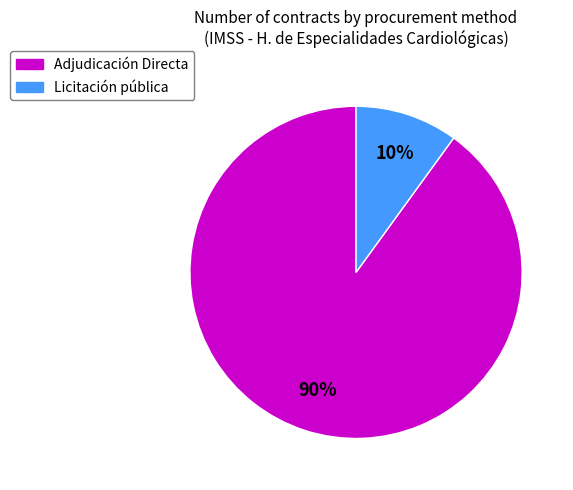

To the nearest percent, what is the difference between the largest and smallest slice percentages?

80%